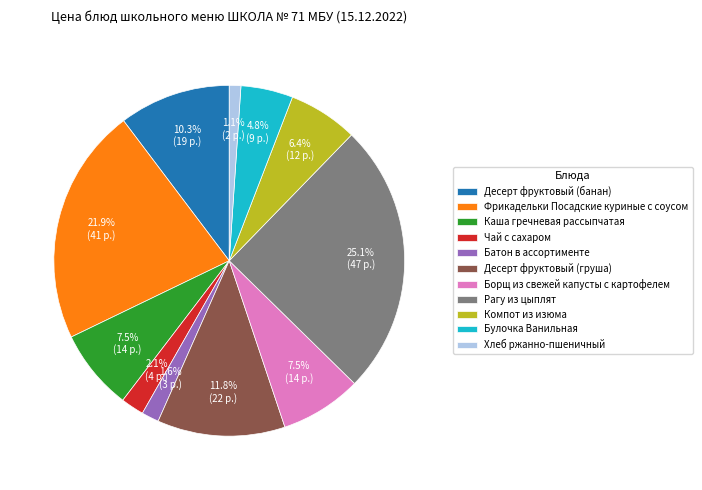

What is the largest slice in the pie chart?

Рагу из цыплят